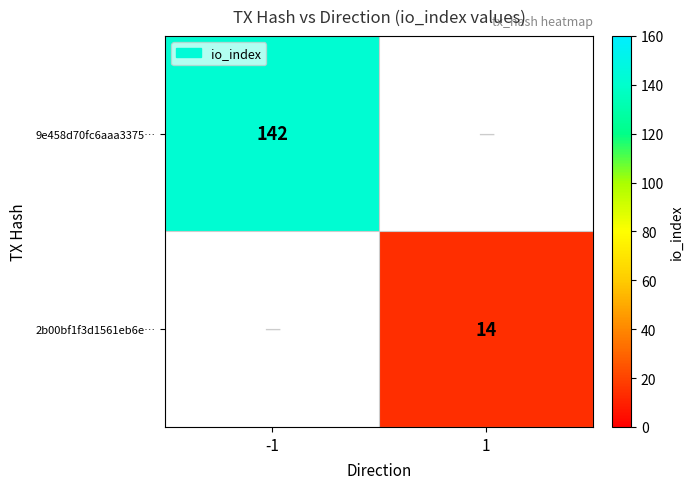

The 2b00bf1f3d1561eb6e… series shows 14 at 1. True or false?

True